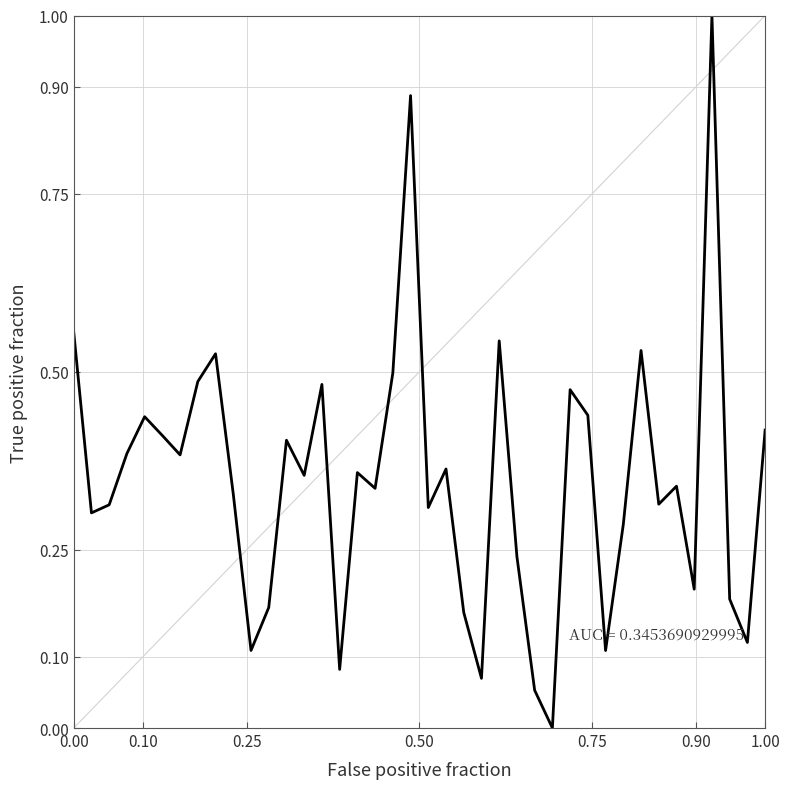

What is the greatest value displayed?

1.0